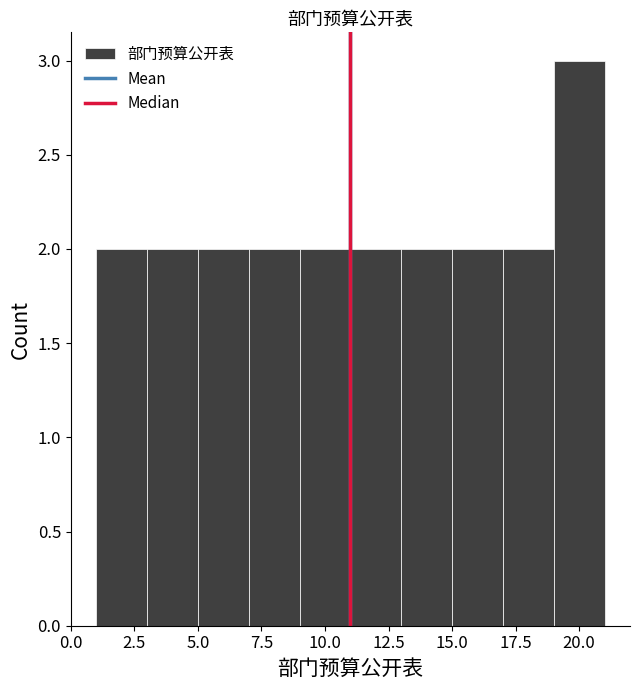

Reading left to right, transcribe this chart: for each bar, give the range it covers on the x-axis and its height. The values are not printed on the chart, so give them approximately, as read against the axis.

1 to 3: 2
3 to 5: 2
5 to 7: 2
7 to 9: 2
9 to 11: 2
11 to 13: 2
13 to 15: 2
15 to 17: 2
17 to 19: 2
19 to 21: 3